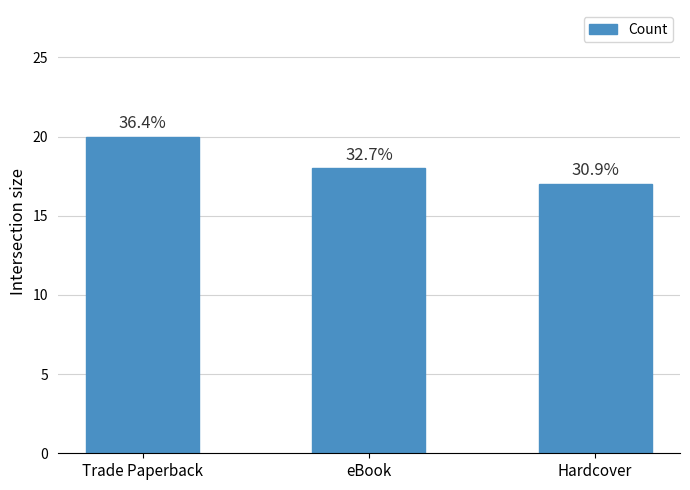

Which category has the highest value across all series?

Trade Paperback